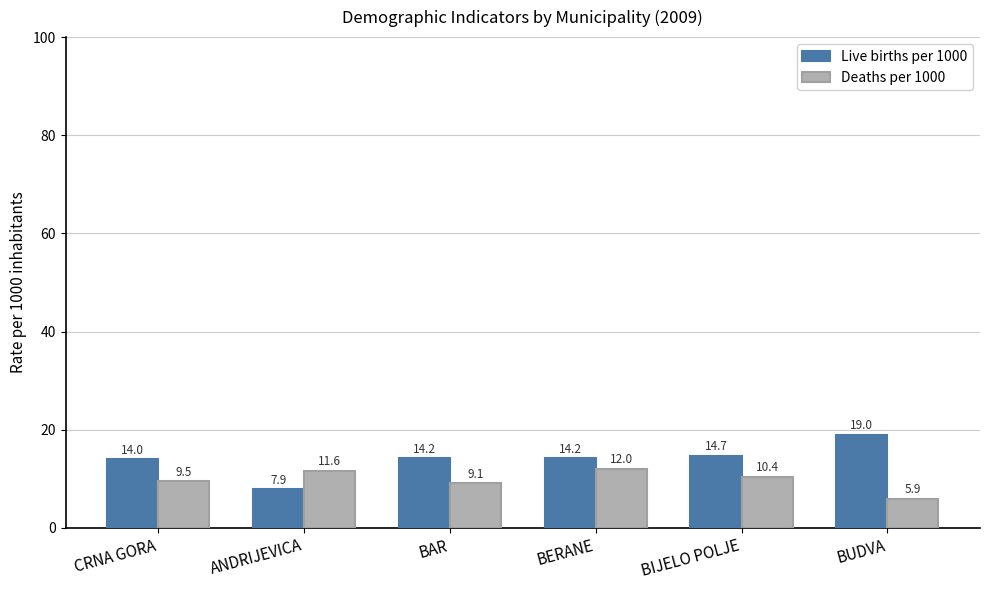

Reading left to right, extract all data points from this chart.

Live births per 1000: 14.0	7.9	14.2	14.2	14.7	19.0
Deaths per 1000: 9.5	11.6	9.1	12.0	10.4	5.9